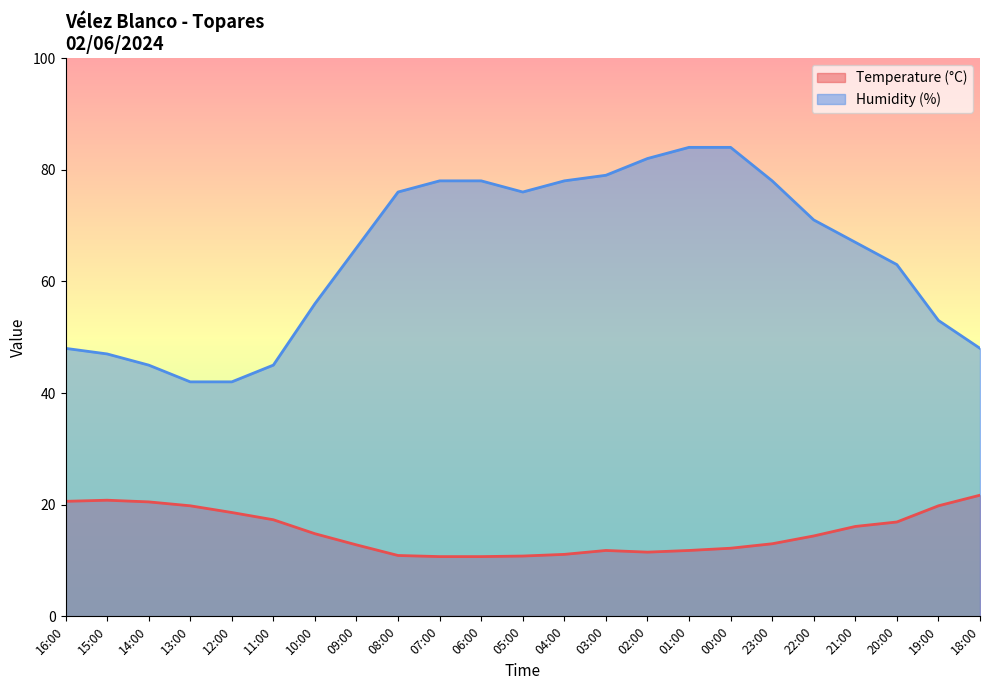

True or false: Humidity (%) and Temperature (°C) intersect in this chart.

False